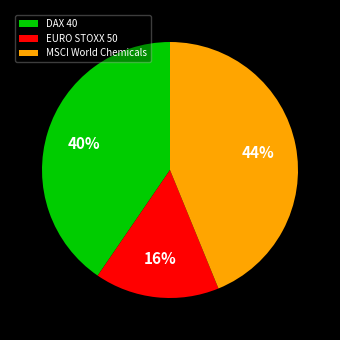

Which category has the smallest portion of the pie?

EURO STOXX 50